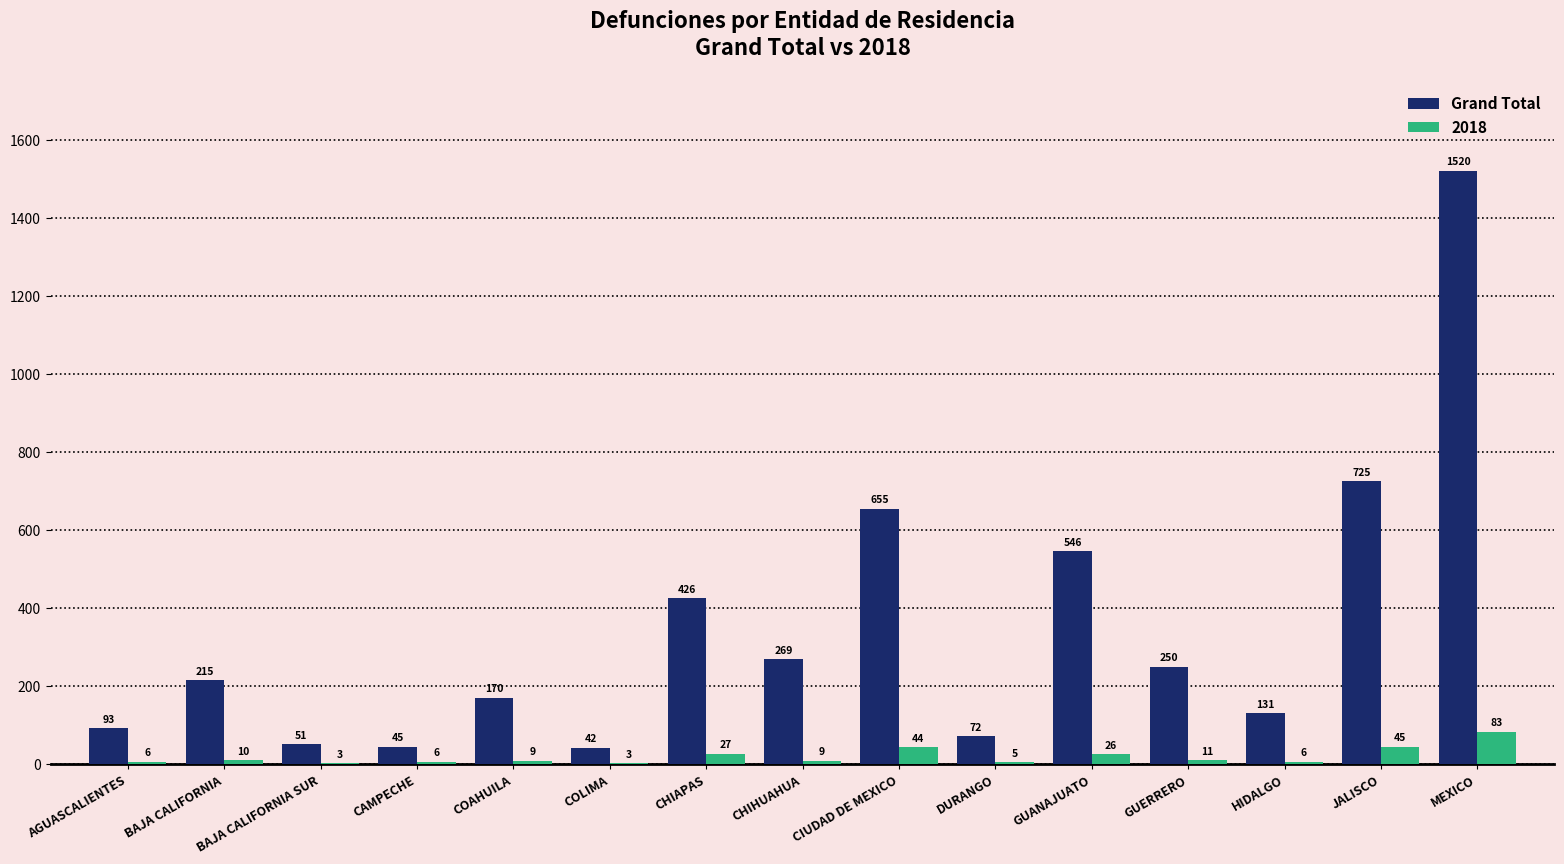

Which category has the highest value across all series?

MEXICO